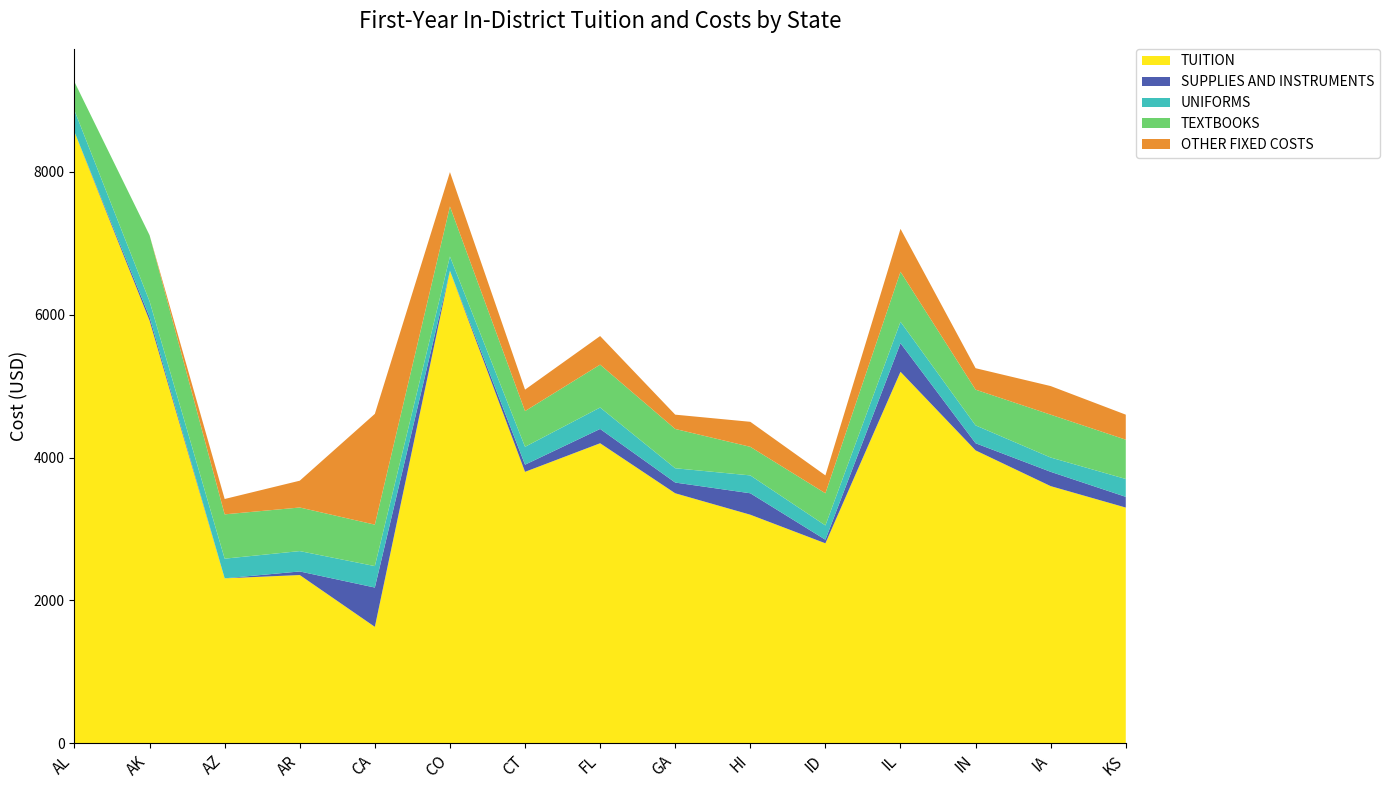

Reading left to right, transcribe all the data shown in this chart.

TUITION: AL=8556	AK=5916	AZ=2310	AR=2356	CA=1631	CO=6613	CT=3800	FL=4200	GA=3500	HI=3200	ID=2800	IL=5200	IN=4100	IA=3600	KS=3300
SUPPLIES AND INSTRUMENTS: AL=0	AK=50	AZ=0	AR=50	CA=550	CO=0	CT=100	FL=200	GA=150	HI=300	ID=50	IL=400	IN=100	IA=200	KS=150
UNIFORMS: AL=300	AK=220	AZ=275	AR=285	CA=300	CO=200	CT=250	FL=300	GA=200	HI=250	ID=200	IL=300	IN=250	IA=200	KS=250
TEXTBOOKS: AL=400	AK=925	AZ=620	AR=610	CA=580	CO=700	CT=500	FL=600	GA=550	HI=400	ID=450	IL=700	IN=500	IA=600	KS=550
OTHER FIXED COSTS: AL=0	AK=0	AZ=215	AR=375	CA=1550	CO=481	CT=300	FL=400	GA=200	HI=350	ID=250	IL=600	IN=300	IA=400	KS=350